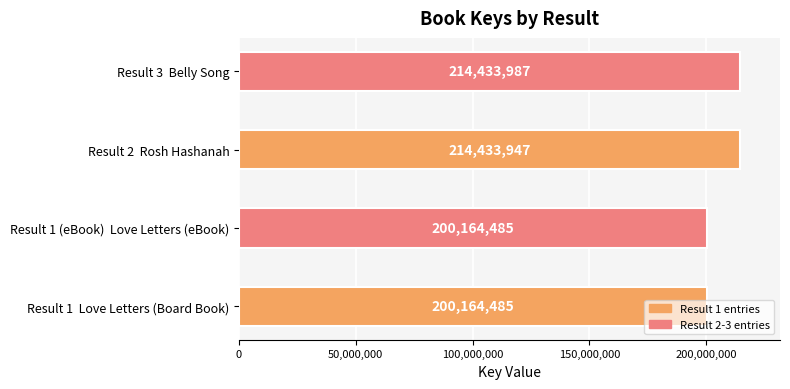

True or false: the data shows 214433987 at Result 3  Belly Song.

True